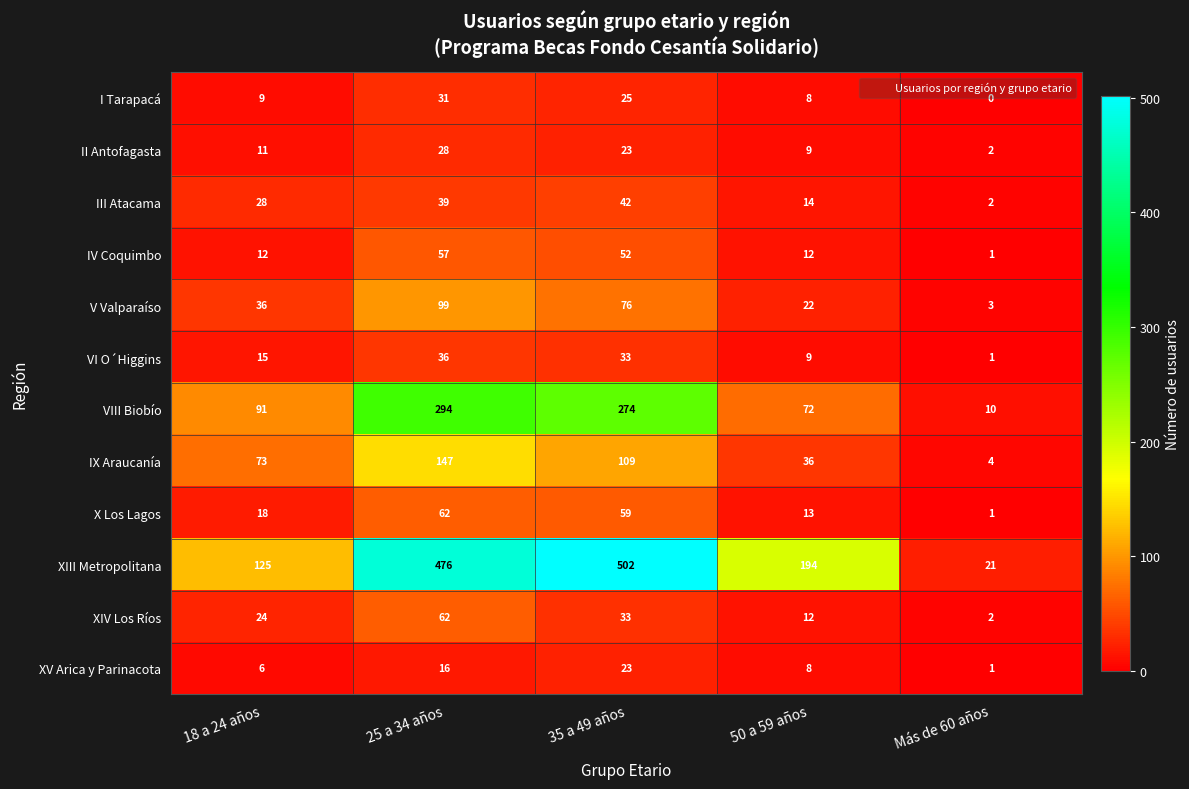

What is the total value across all series at Más de 60 años?

48